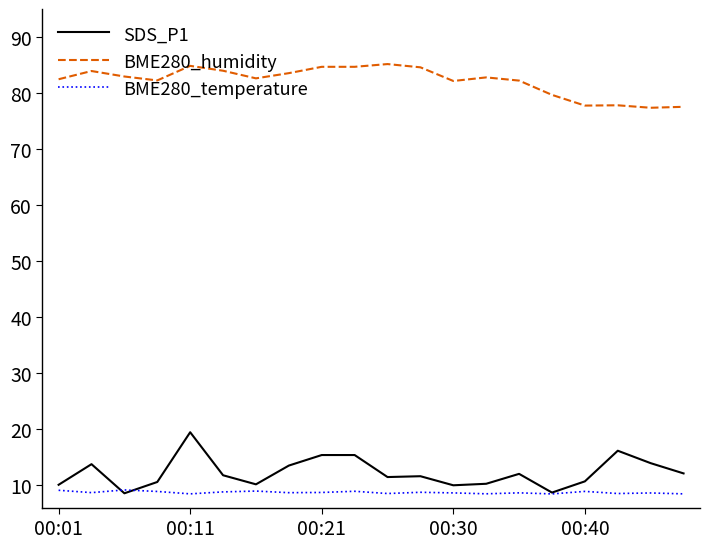

True or false: BME280_humidity and BME280_temperature cross at least once.

False